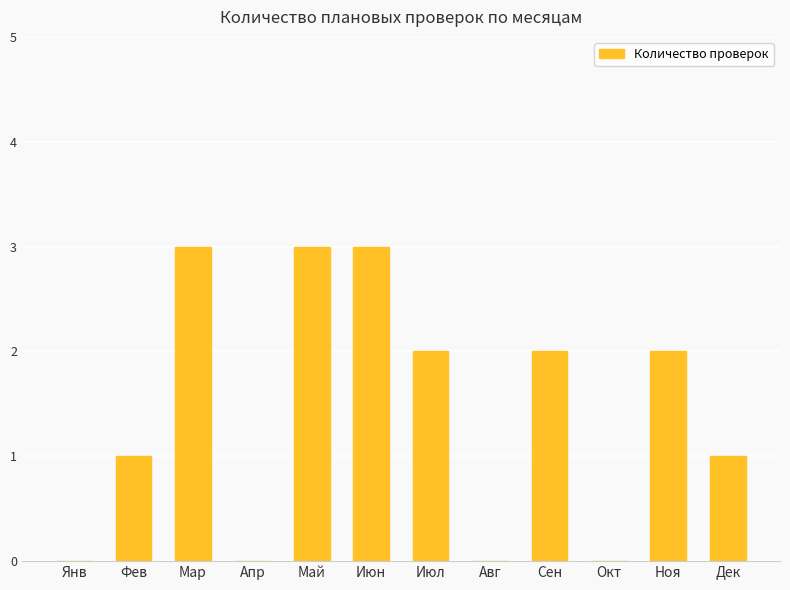

Does the chart contain stacked bars?

No